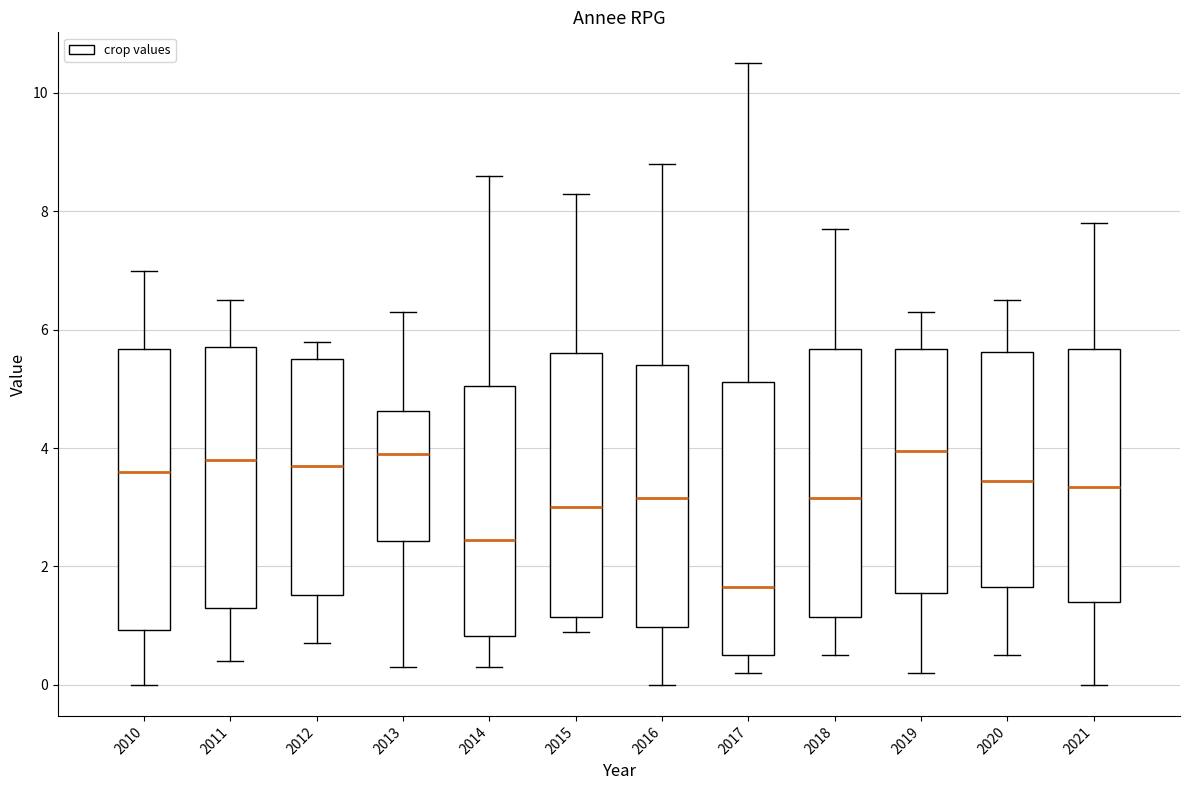

Reading left to right, transcribe this box plot: for each box, give where its median line is, the range the box spans, and where its two whiskers end, as read against the y-axis. The values are not printed on the chart, so give them approximately, as read against the axis.

2010: median 3.6, box 1.0 to 5.6, whiskers 0.0 to 7.0
2011: median 3.8, box 1.4 to 5.8, whiskers 0.4 to 6.6
2012: median 3.8, box 1.6 to 5.6, whiskers 0.8 to 5.8
2013: median 4.0, box 2.4 to 4.6, whiskers 0.4 to 6.4
2014: median 2.4, box 0.8 to 5.0, whiskers 0.4 to 8.6
2015: median 3.0, box 1.2 to 5.6, whiskers 1.0 to 8.4
2016: median 3.2, box 1.0 to 5.4, whiskers 0.0 to 8.8
2017: median 1.6, box 0.6 to 5.2, whiskers 0.2 to 10.6
2018: median 3.2, box 1.2 to 5.6, whiskers 0.6 to 7.8
2019: median 4.0, box 1.6 to 5.6, whiskers 0.2 to 6.4
2020: median 3.4, box 1.6 to 5.6, whiskers 0.6 to 6.6
2021: median 3.4, box 1.4 to 5.6, whiskers 0.0 to 7.8